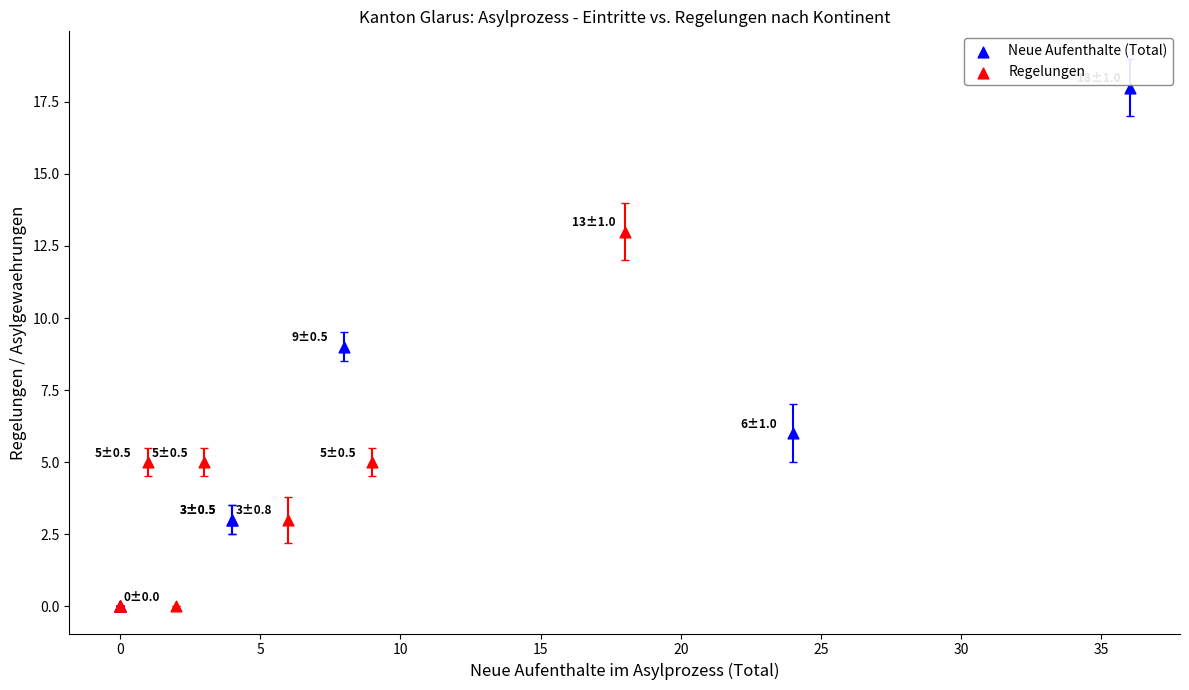

What are all the series names shown in the legend?

Neue Aufenthalte (Total), Regelungen